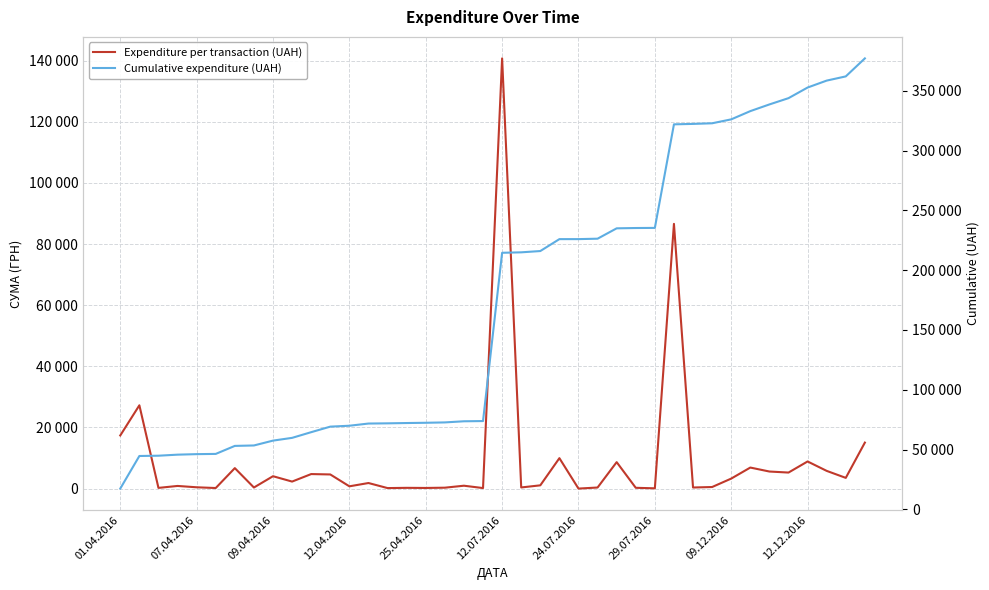

At which category is the sum across all series the highest?

29